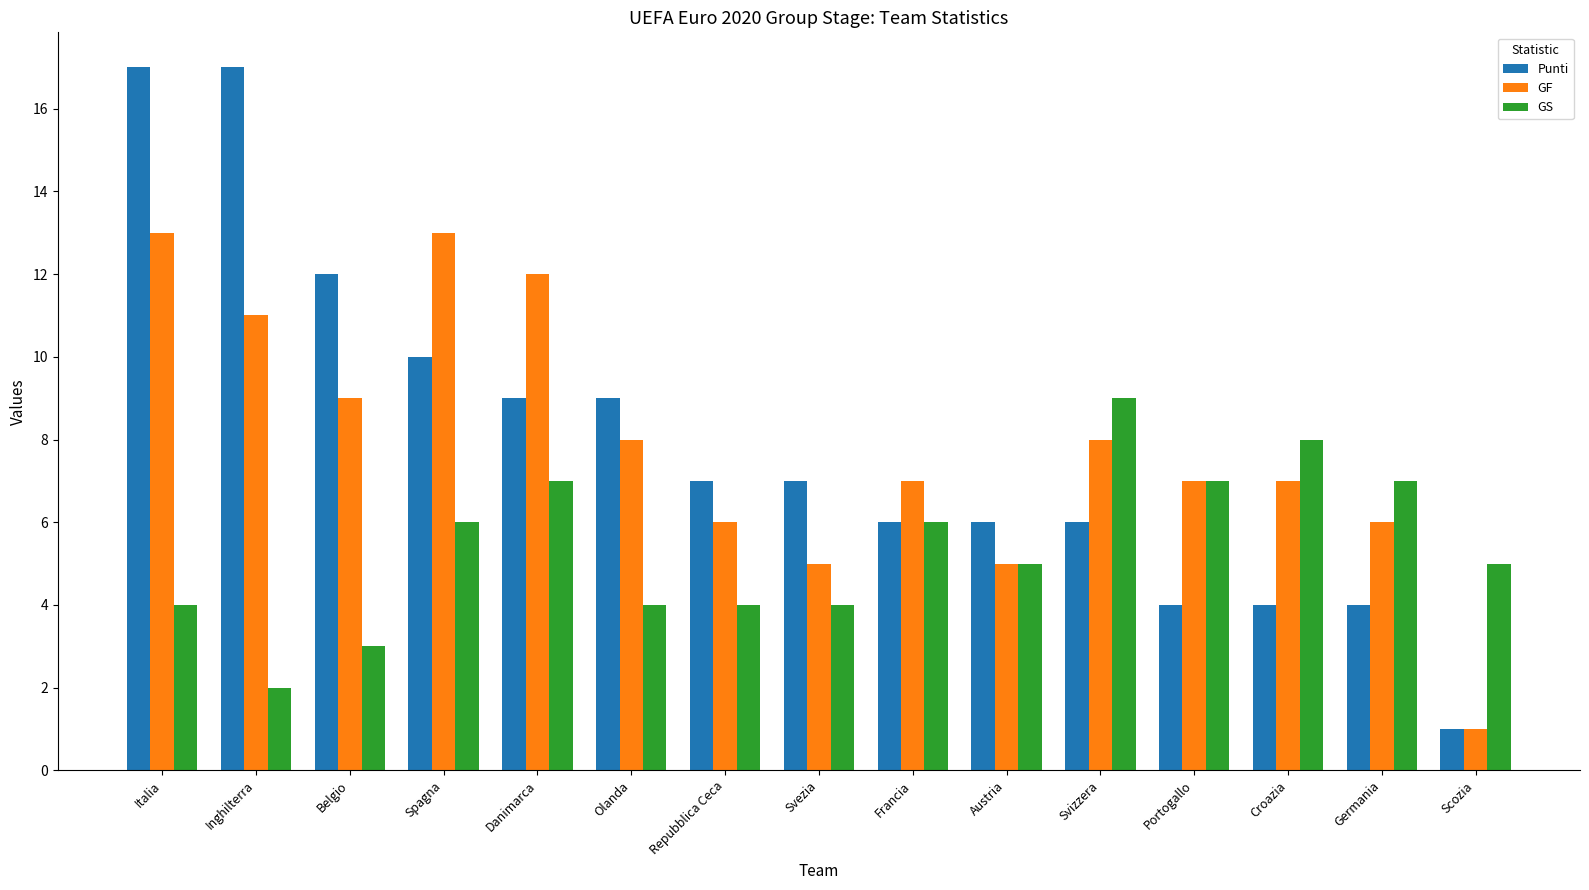

How many bars are there in total?

45